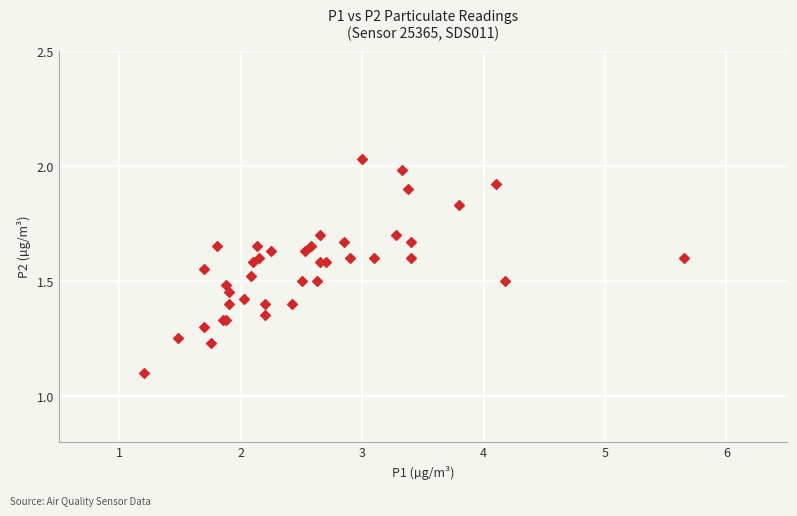

What Y value in the scatter plot is closest to 1?

1.1